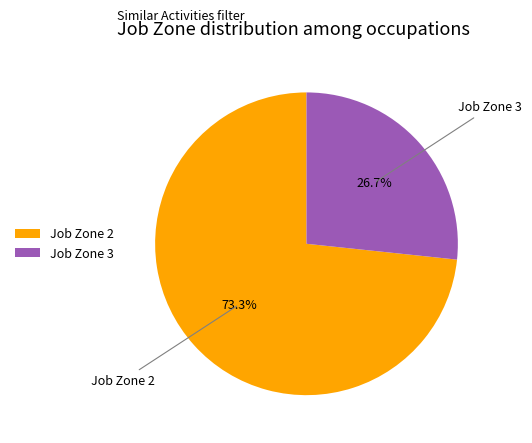

Does Job Zone 2 account for over 50% of the chart?

Yes